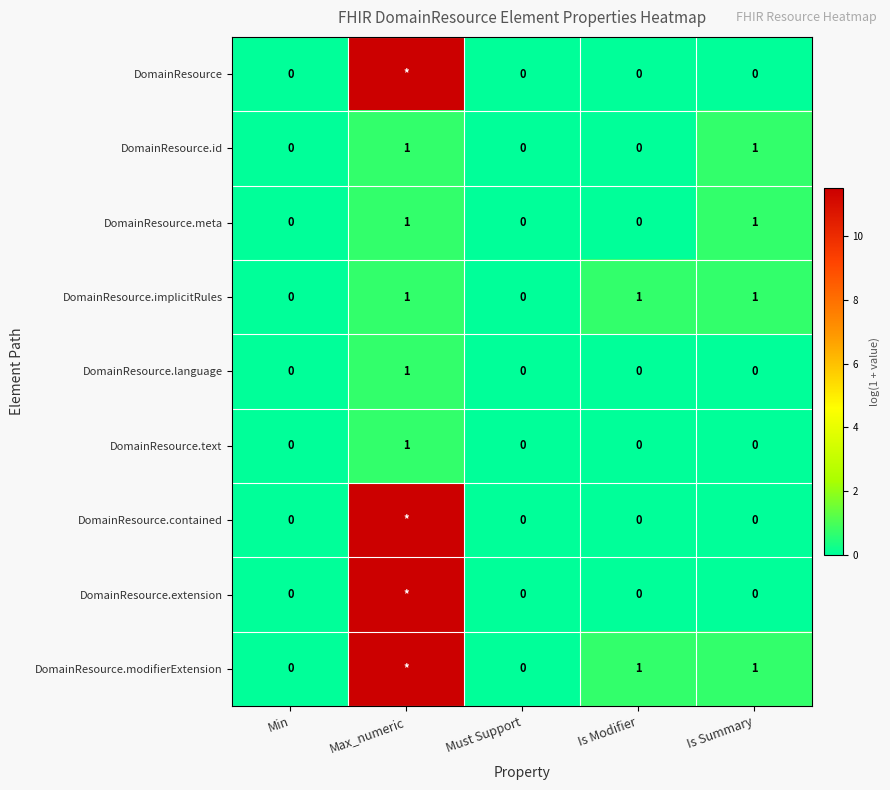

True or false: DomainResource.meta has a value of 0.5 at Min.

False